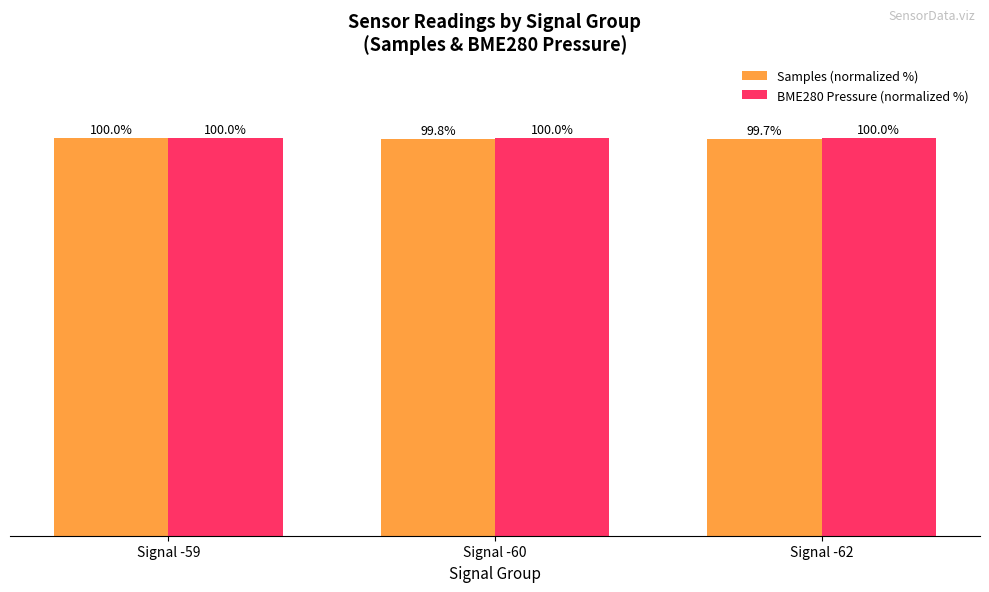

At Signal -60, list the series in order from largest to smallest.

BME280 Pressure (normalized %), Samples (normalized %)